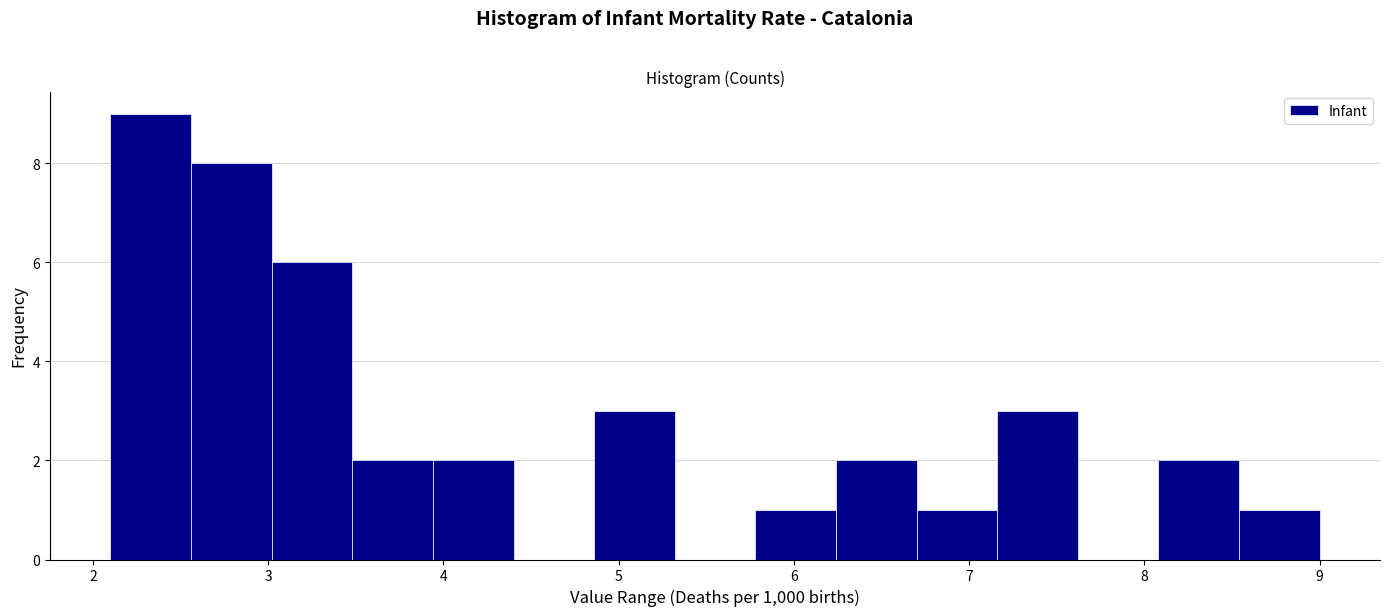

Reading left to right, transcribe this chart: for each bar, give the range it covers on the x-axis and its height. Neither the bar edges nor the heights are printed on the chart, so give them approximately, as read against the axes.

2.10 to 2.56: 9
2.56 to 3.02: 8
3.02 to 3.48: 6
3.48 to 3.94: 2
3.94 to 4.40: 2
4.40 to 4.86: 0
4.86 to 5.32: 3
5.32 to 5.78: 0
5.78 to 6.24: 1
6.24 to 6.70: 2
6.70 to 7.16: 1
7.16 to 7.62: 3
7.62 to 8.08: 0
8.08 to 8.54: 2
8.54 to 9.00: 1